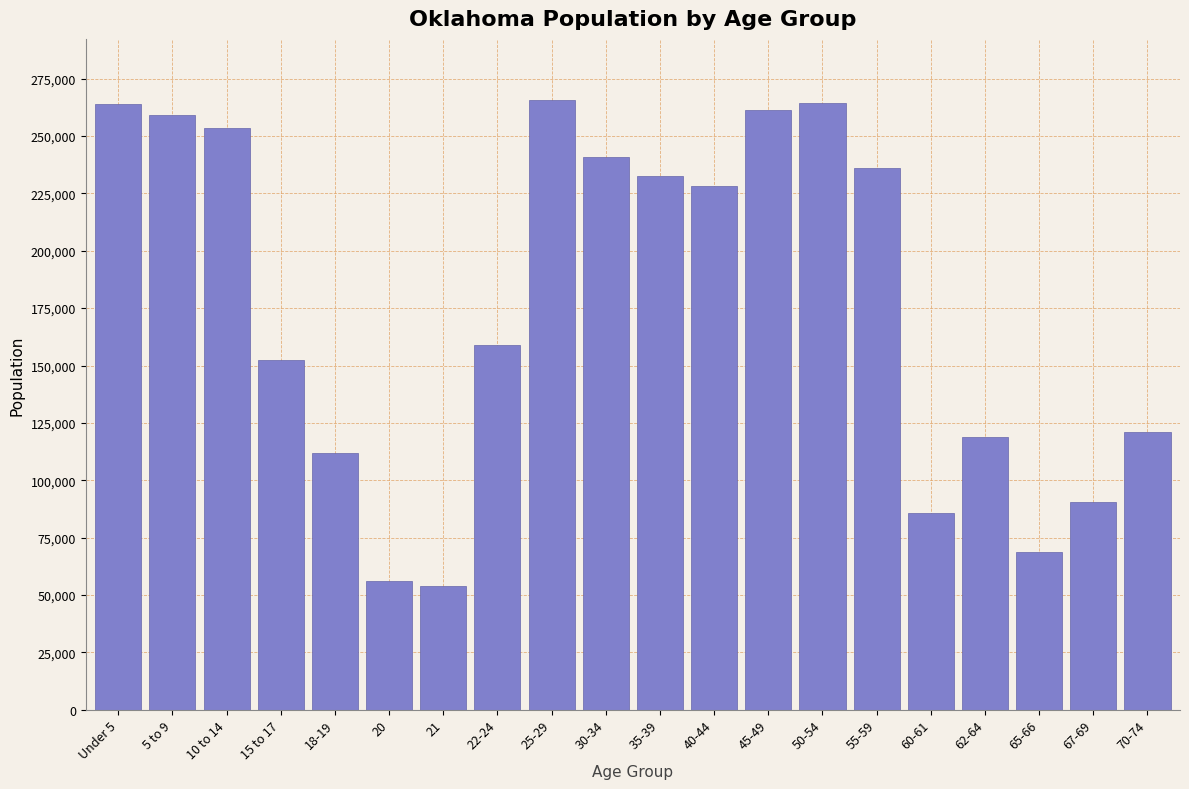

What is the difference between the maximum and minimum values?

211705